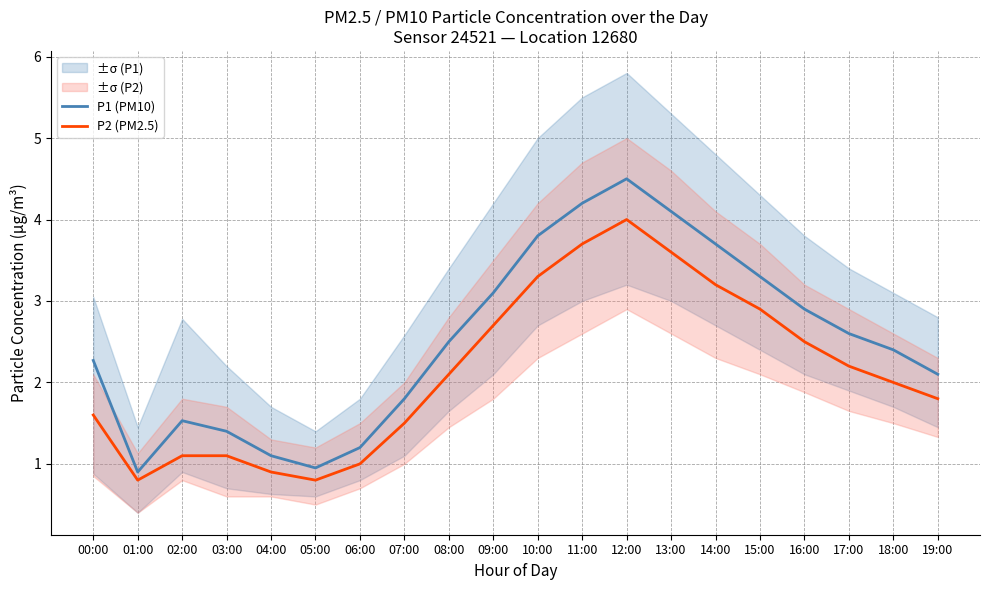

Where does the P1 (PM10) series first go above 2?

00:00